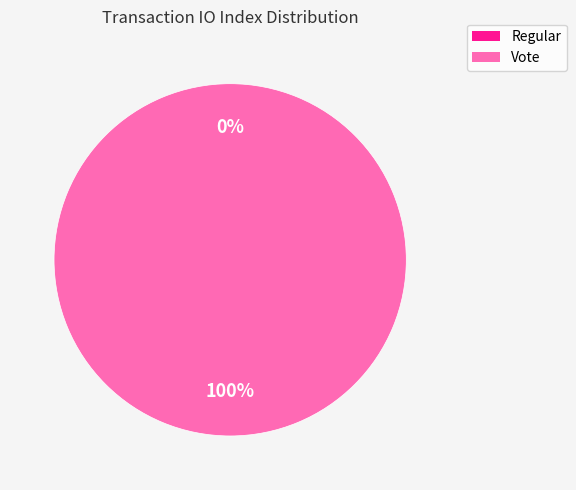

What is the total percentage of Vote and Regular?

100.0%